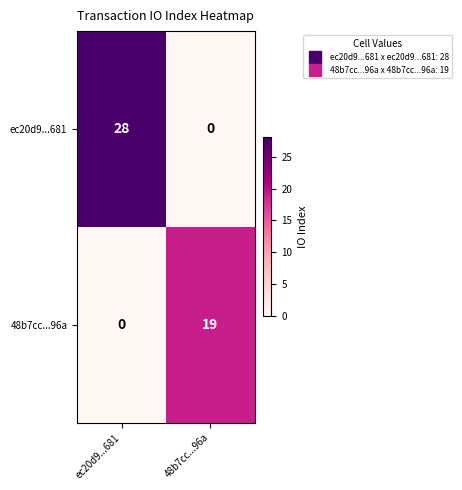

At how many categories does at least one series exceed 14?

2